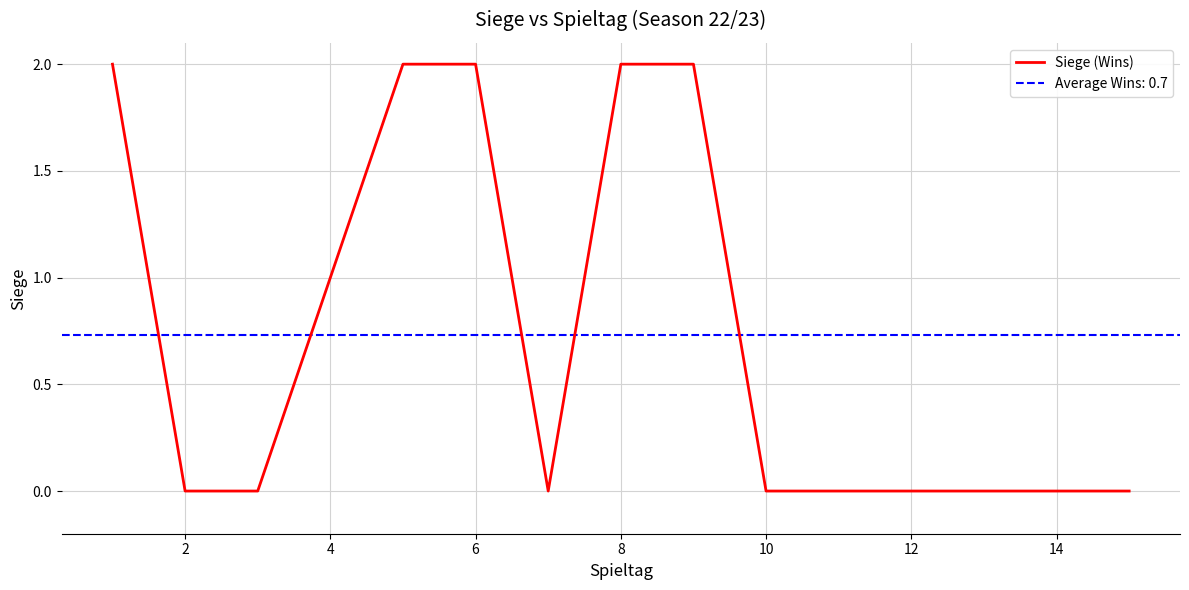

The Siege (Wins) series shows 1 at 2. True or false?

False